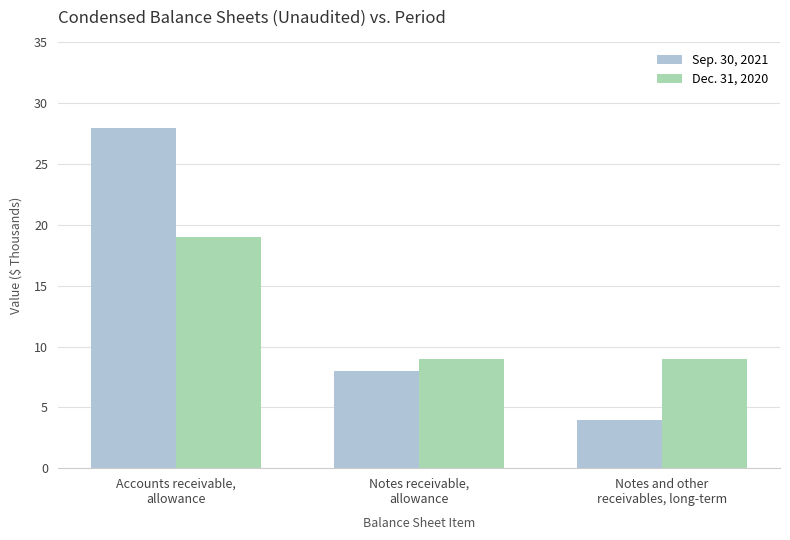

Between Accounts receivable,
allowance and Notes receivable,
allowance, which series saw the biggest shift?

Sep. 30, 2021